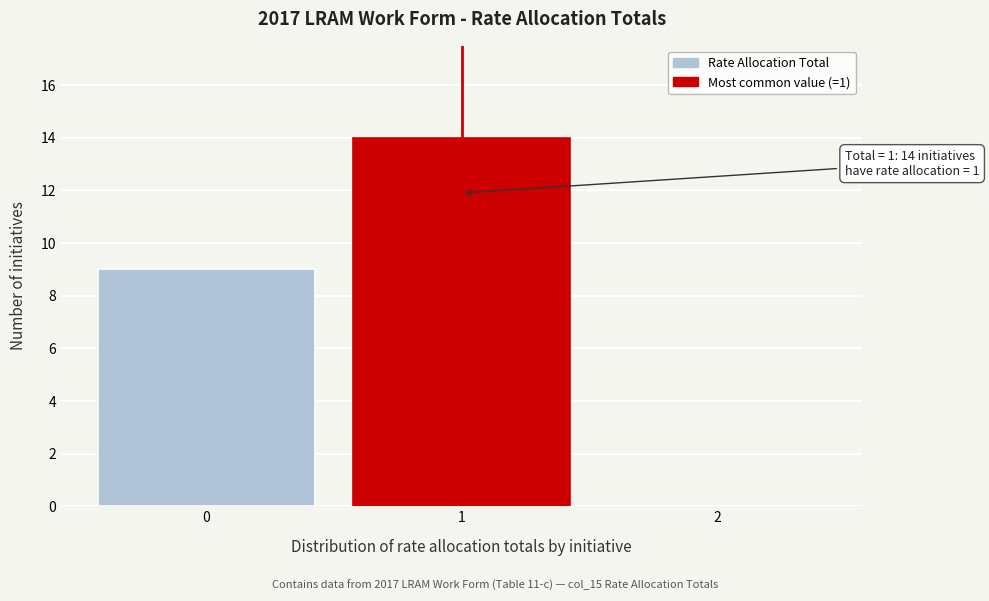

Over which range of the x-axis is the bar tallest?

0.5 to 1.5